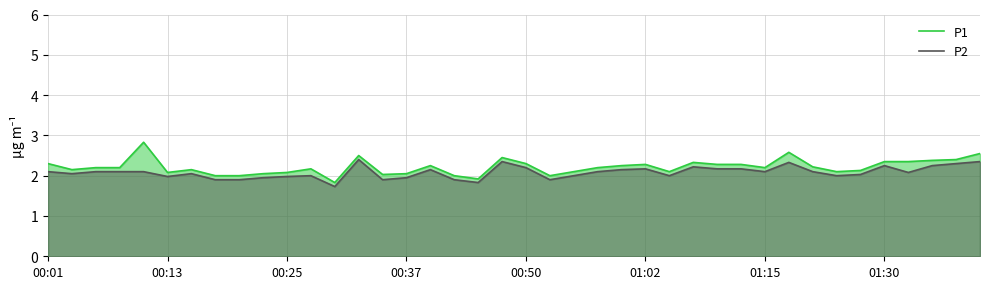

What is the difference between the maximum and minimum values in the P2 series?

0.7